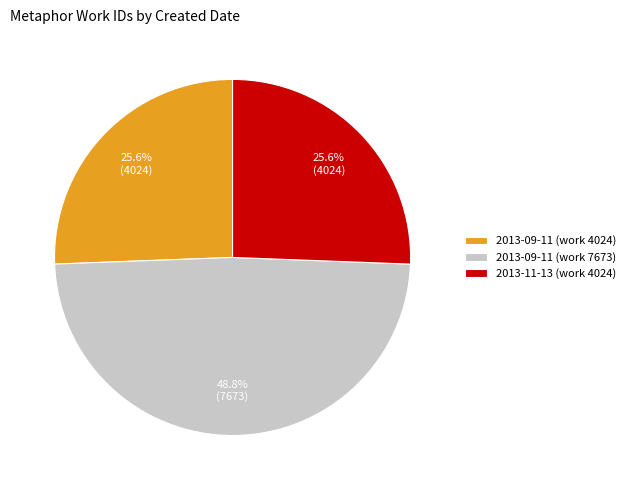

To the nearest percent, what percentage of the pie is 2013-09-11 (work 7673)?

49%